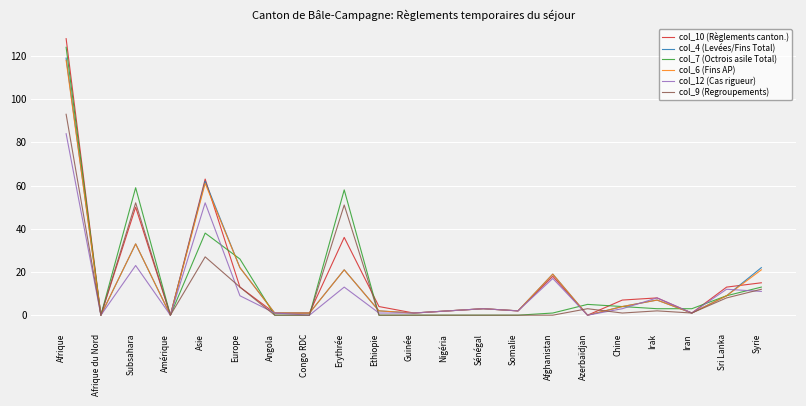

At how many categories does at least one series exceed 112?

1